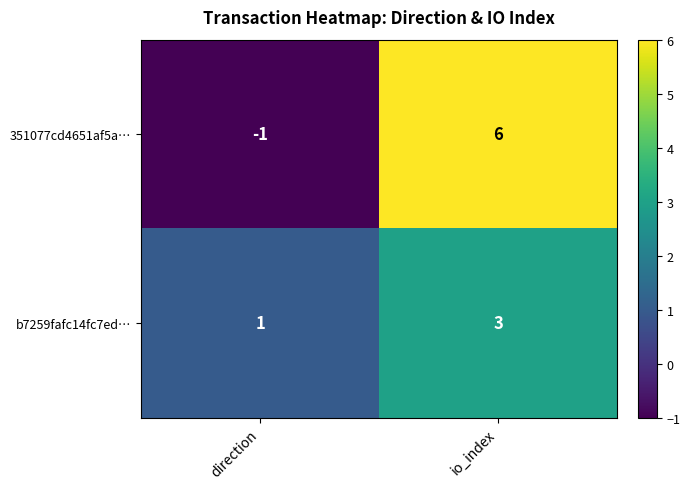

At which category is the sum across all series the highest?

io_index